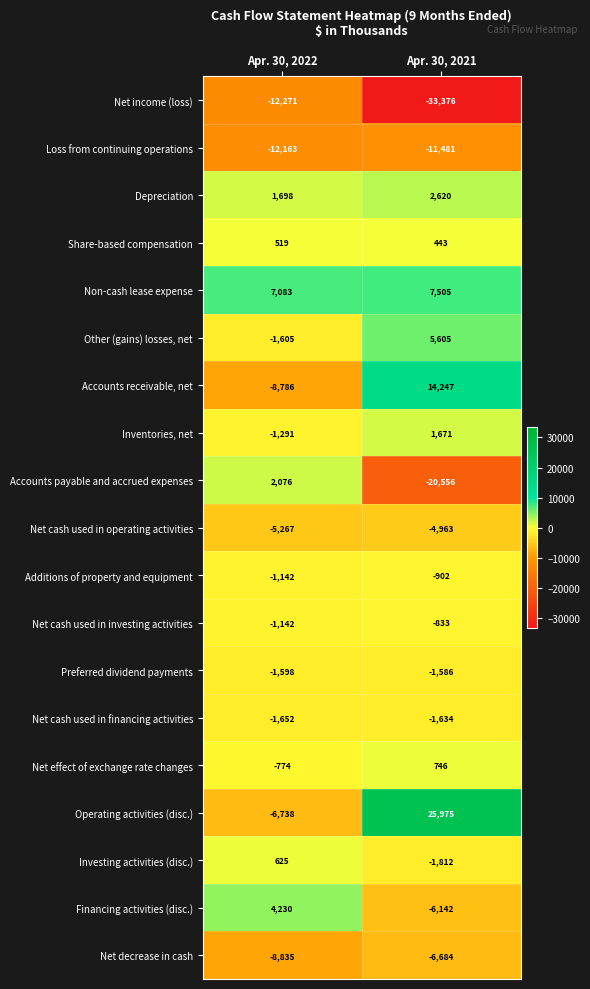

List the labels in order of Accounts receivable, net value, largest first.

Apr. 30, 2021, Apr. 30, 2022